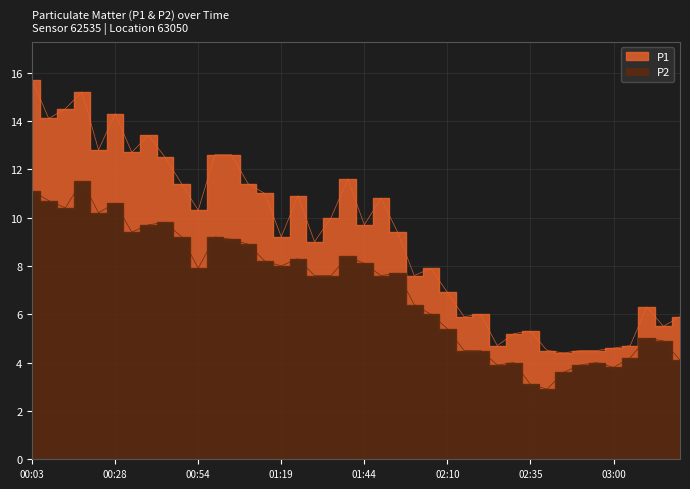

Is it true that P2 equals 2.9 at 02:40?

True